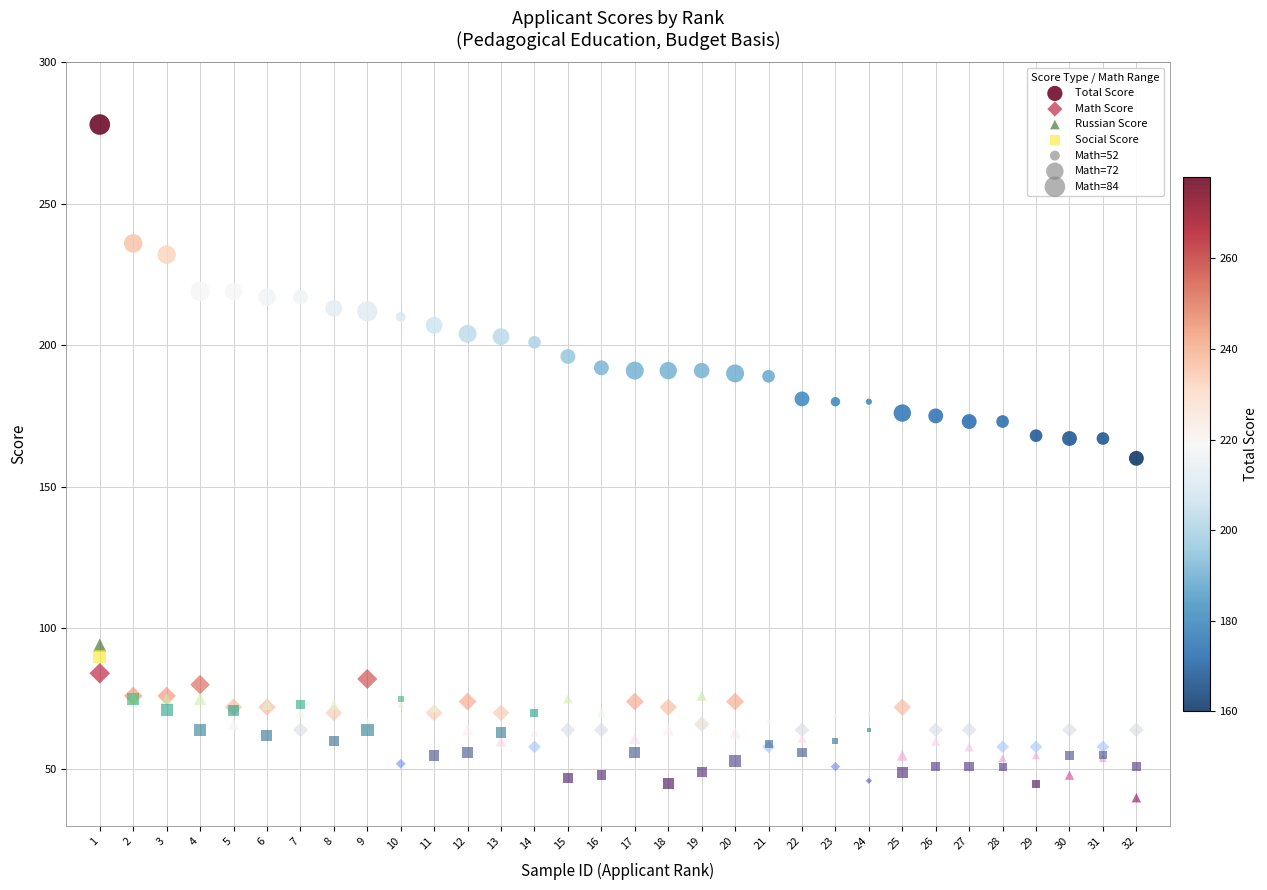

What is the X range (max minus min) for the scatter plot?

31